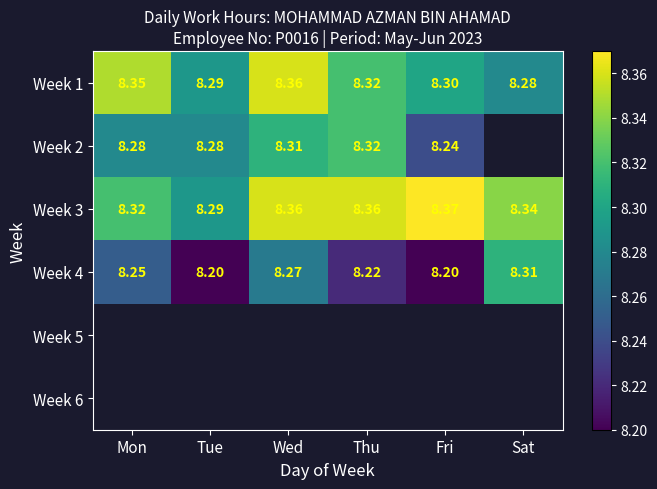

Is the value of Week 3 at Sat greater than the value of Week 4 at Fri?

Yes